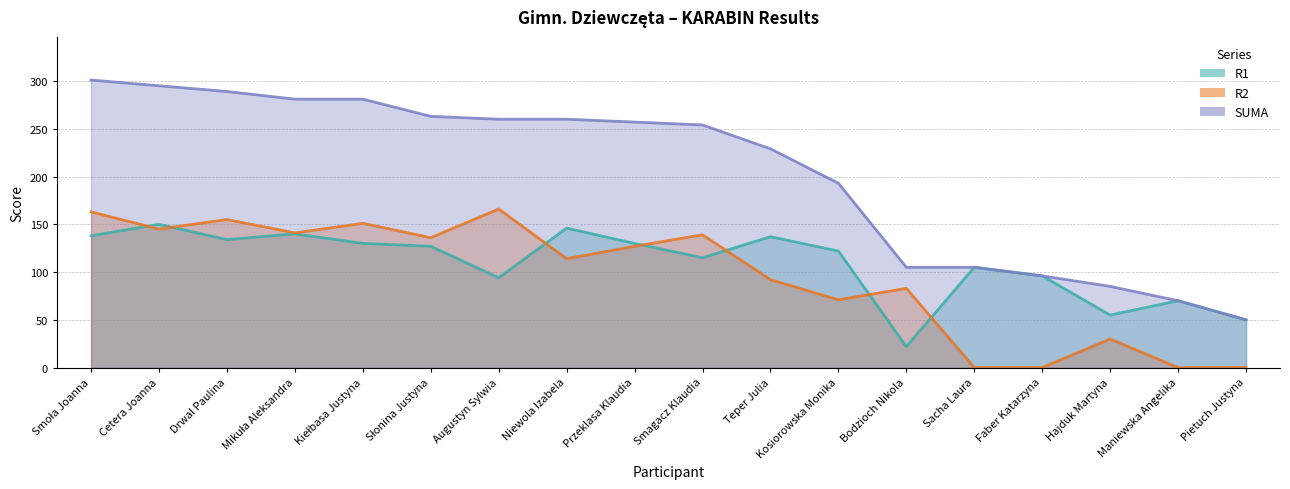

Count the number of data series in this chart.

3